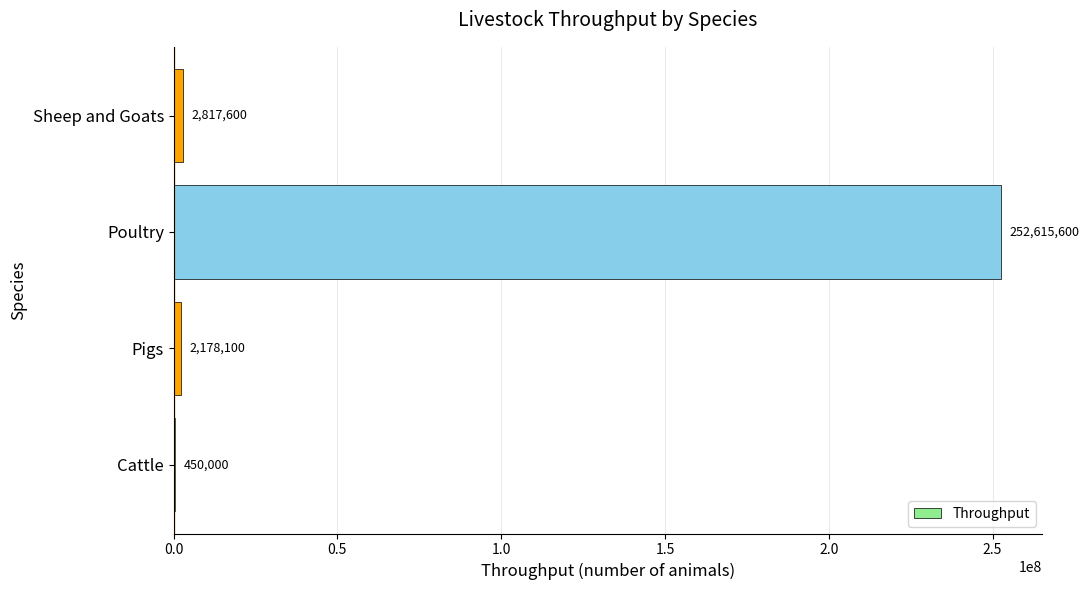

At which category does the chart reach its peak across all series?

Poultry